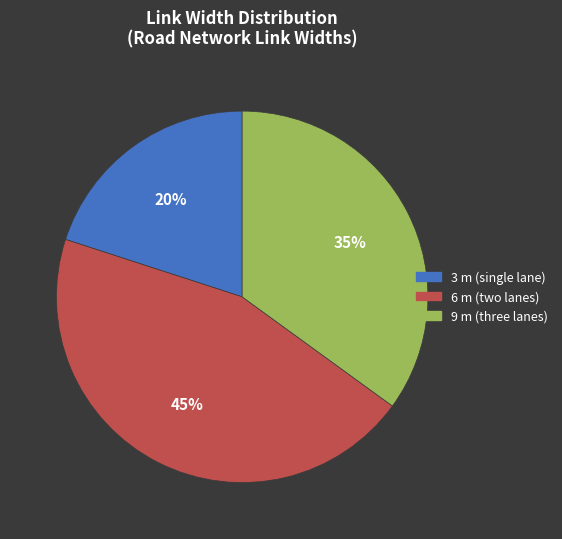

Is there a majority slice in this chart?

No